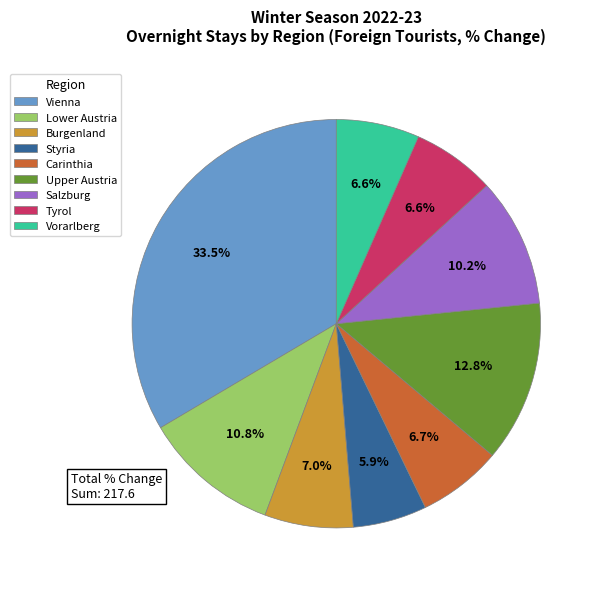

How many segments does this pie chart have?

9